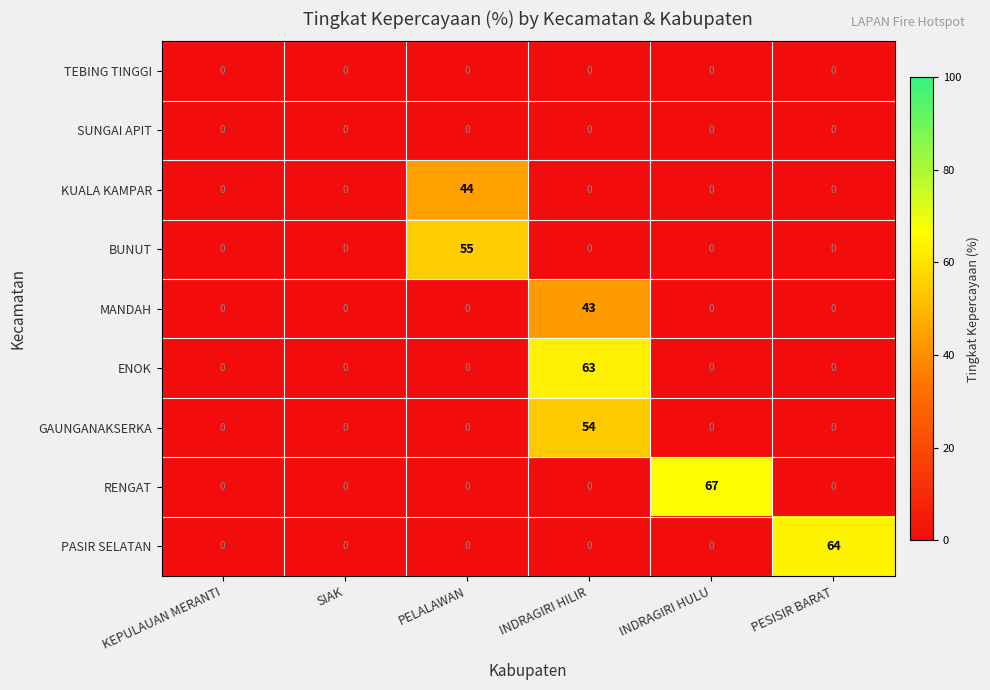

The value of BUNUT at PELALAWAN is 25. True or false?

False